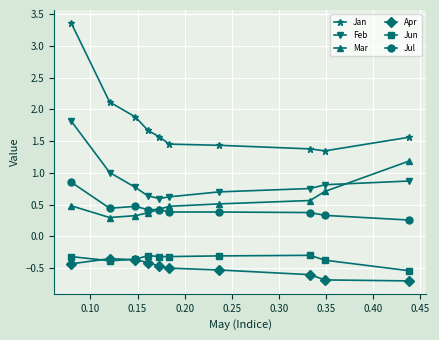

True or false: Mar and Jan intersect in this chart.

False